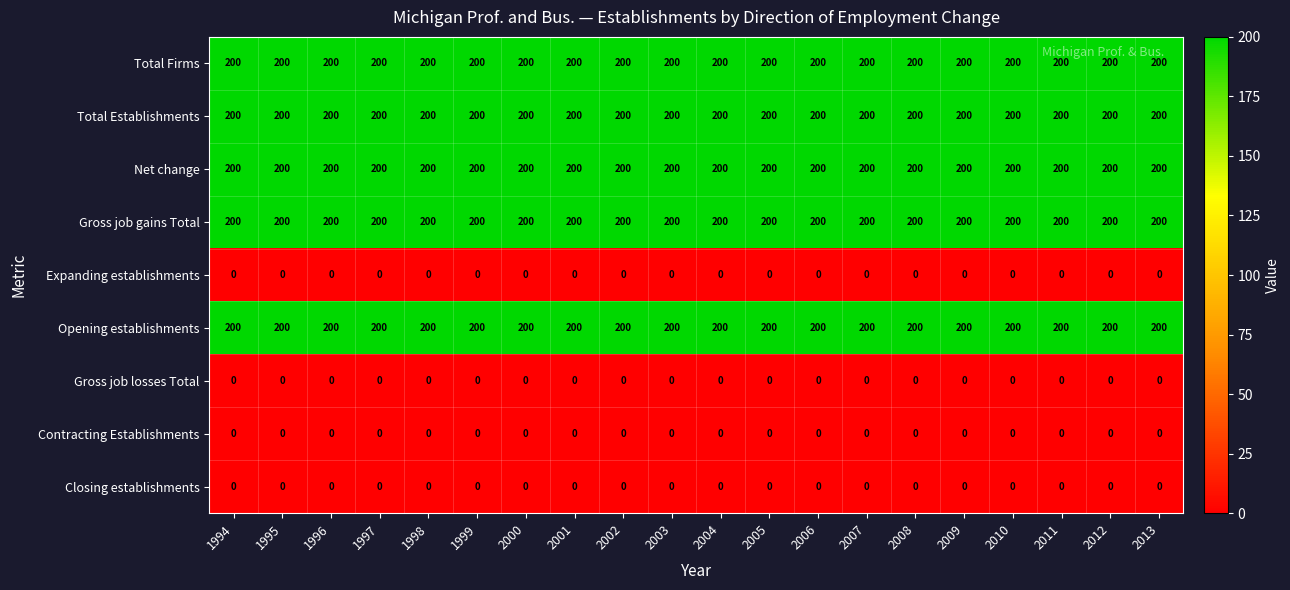

What is the difference between the highest and lowest values at 2001?

200